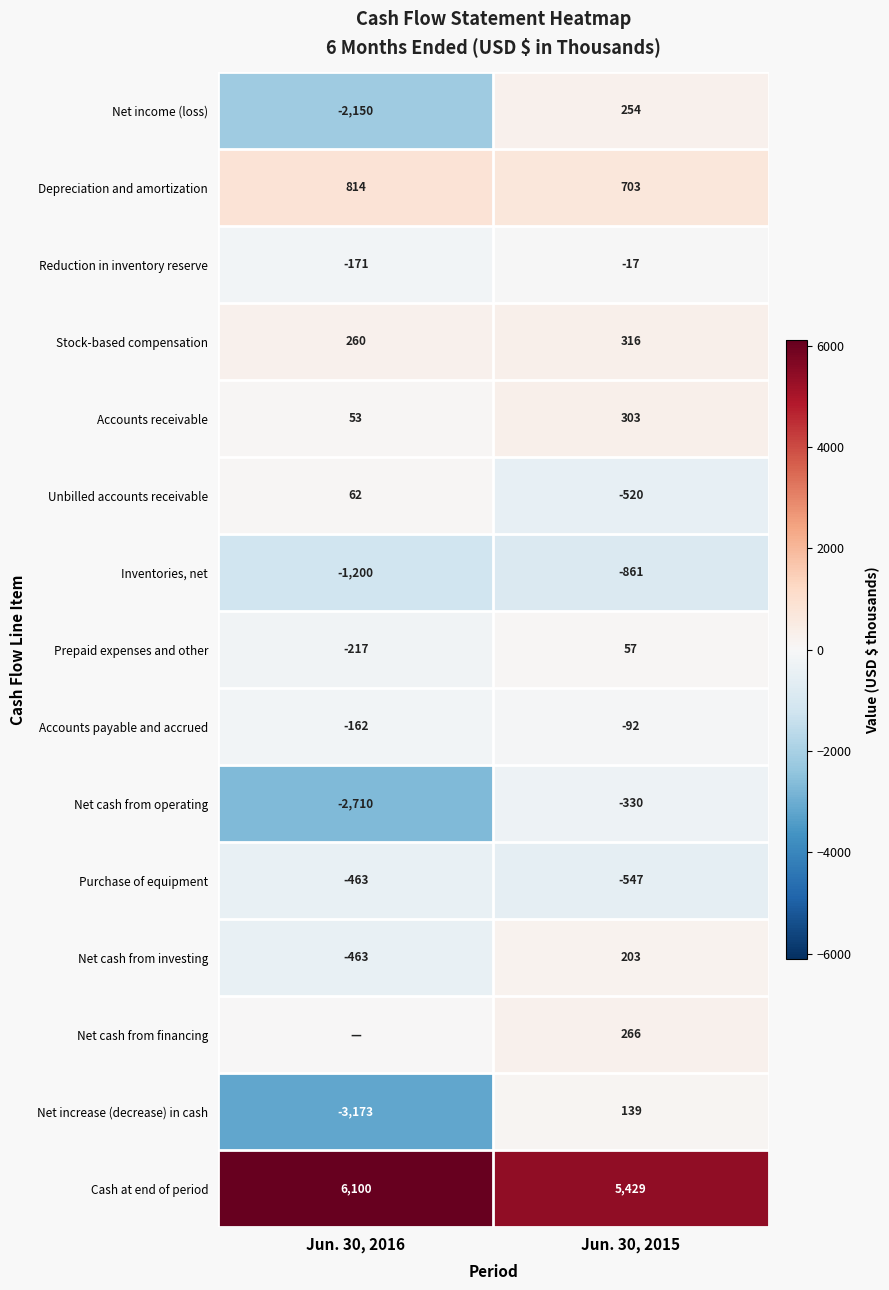

Which label corresponds to the smallest value in the chart?

Jun. 30, 2016